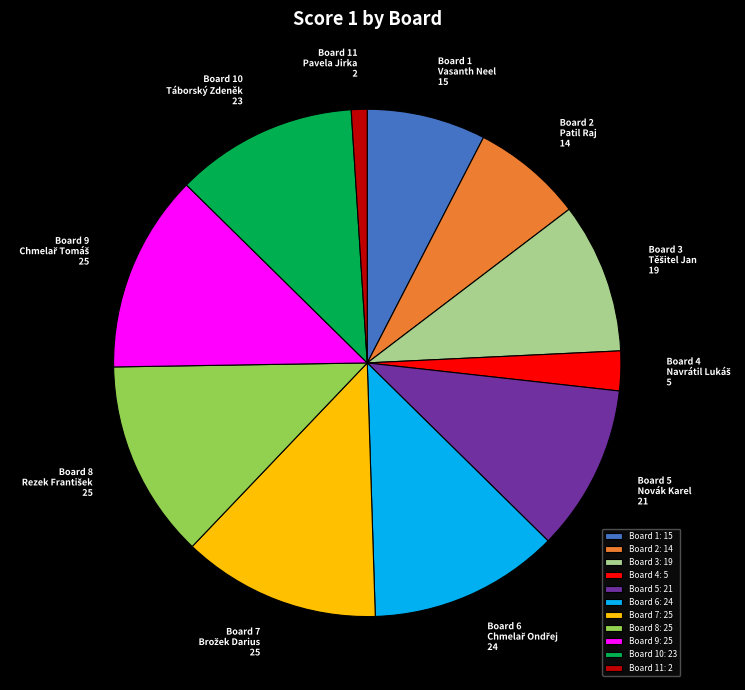

Which has a higher value, Board 2: 14 or Board 4: 5?

Board 2: 14